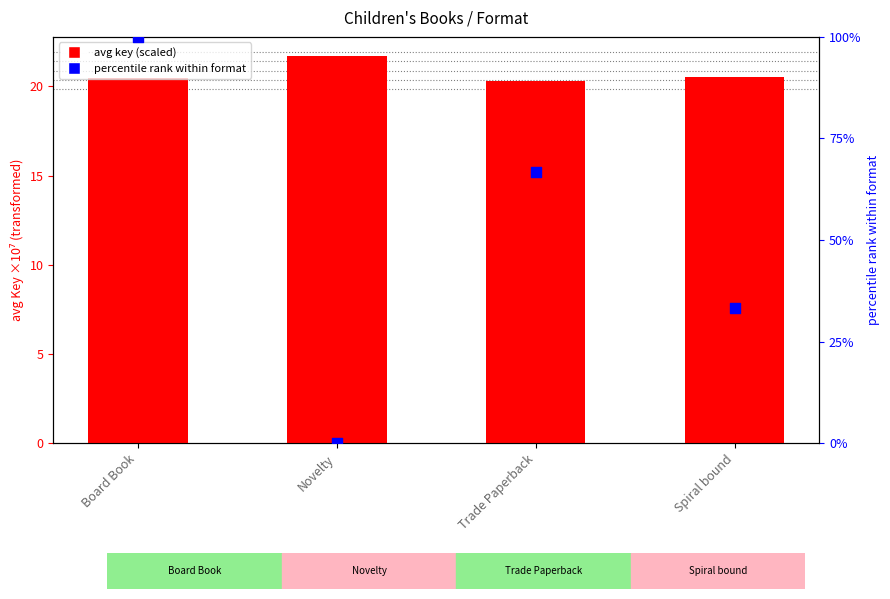

Which series contains the lowest Y value?

percentile rank within format